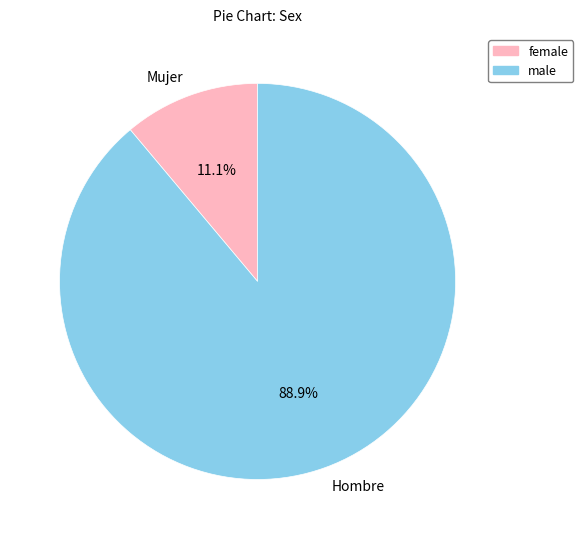

Does Mujer represent more than half of the total?

No